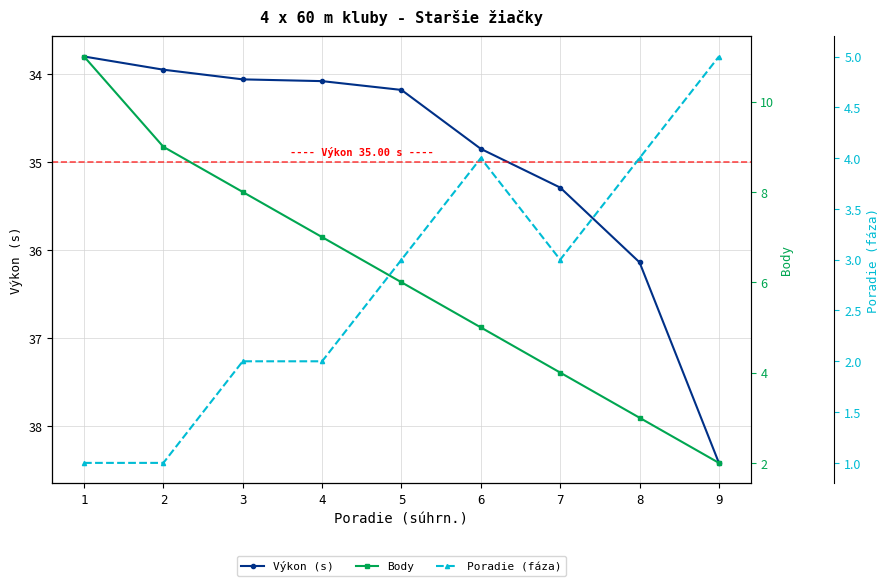

Does the chart display data point markers on the line(s)?

Yes